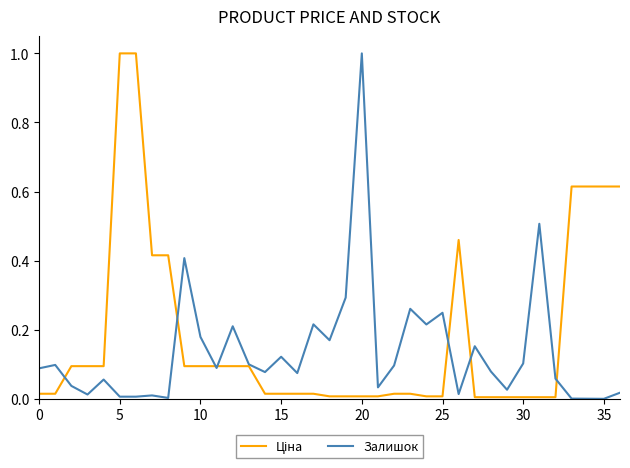

What is the maximum value for Залишок?

1.0